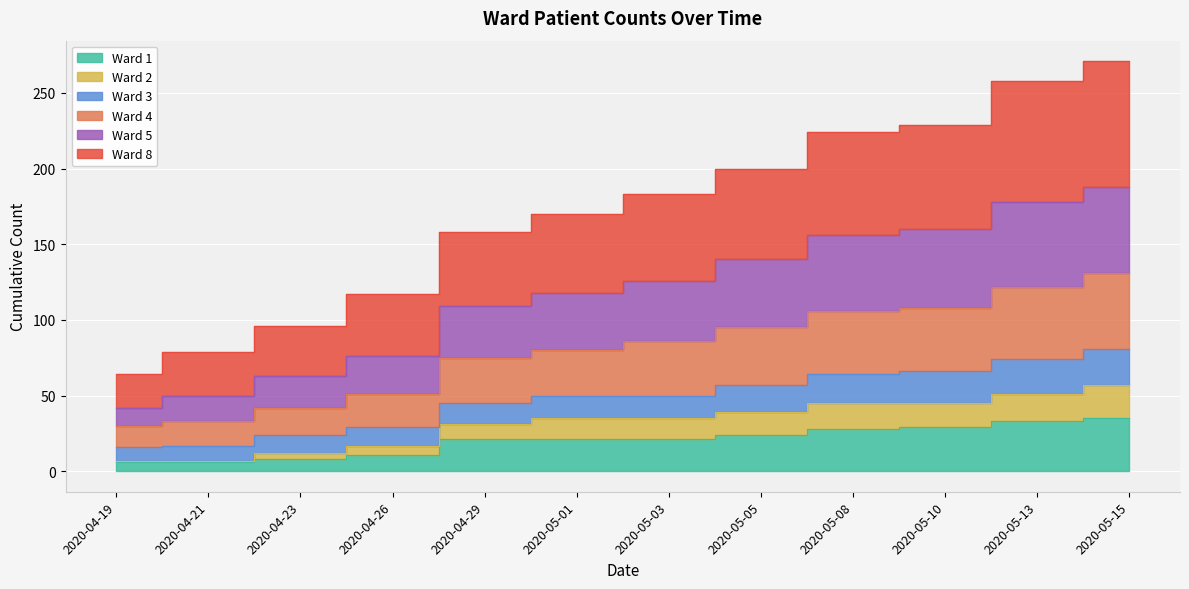

True or false: Ward 1 and Ward 3 cross at least once.

False